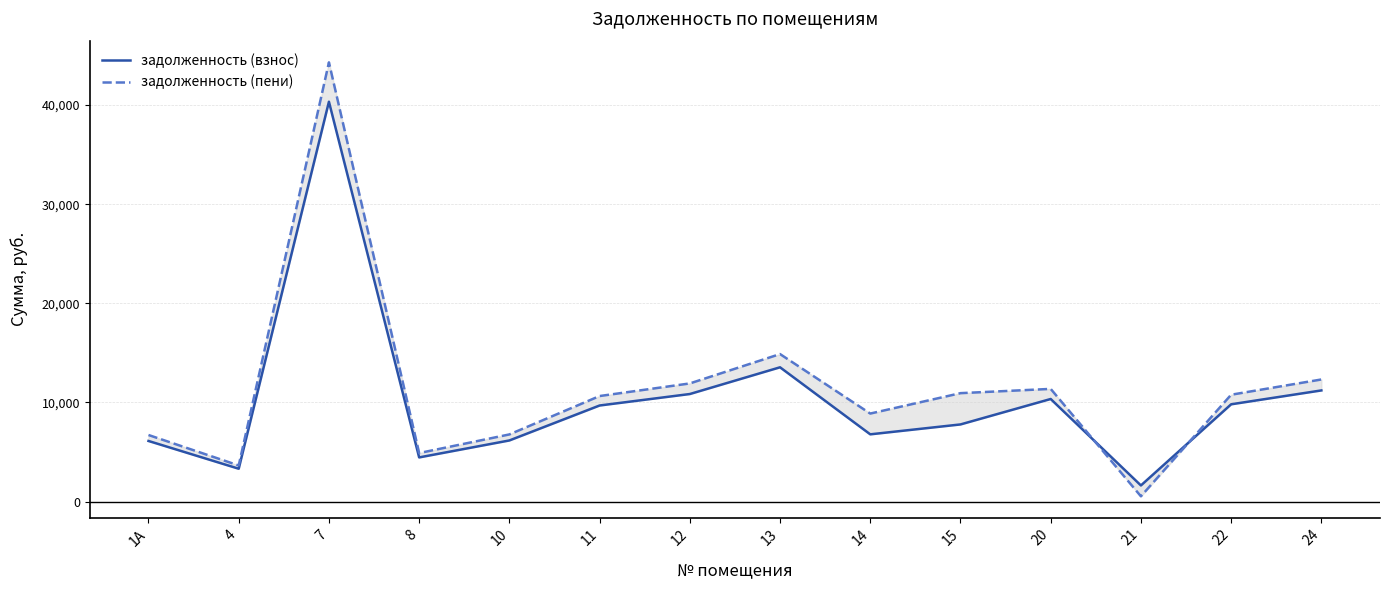

Reading left to right, what are all the values shown in this chart?

задолженность (взнос): 1А=6117.1	4=3317.8	7=40331.5	8=4458.2	10=6169.0	11=9694.1	12=10851.8	13=13547.5	14=6786.4	15=7784.4	20=10350.7	21=1630.8	22=9815.0	24=11214.7
задолженность (пени): 1А=6719.3	4=3644.3	7=44301.7	8=4897.1	10=6776.2	11=10648.4	12=11920.1	13=14881.1	14=8881.0	15=10938.8	20=11369.6	21=536.3	22=10781.2	24=12318.7